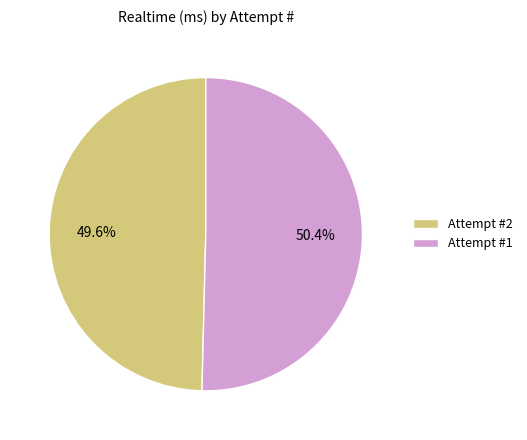

Between Attempt #2 and Attempt #1, which is larger?

Attempt #1